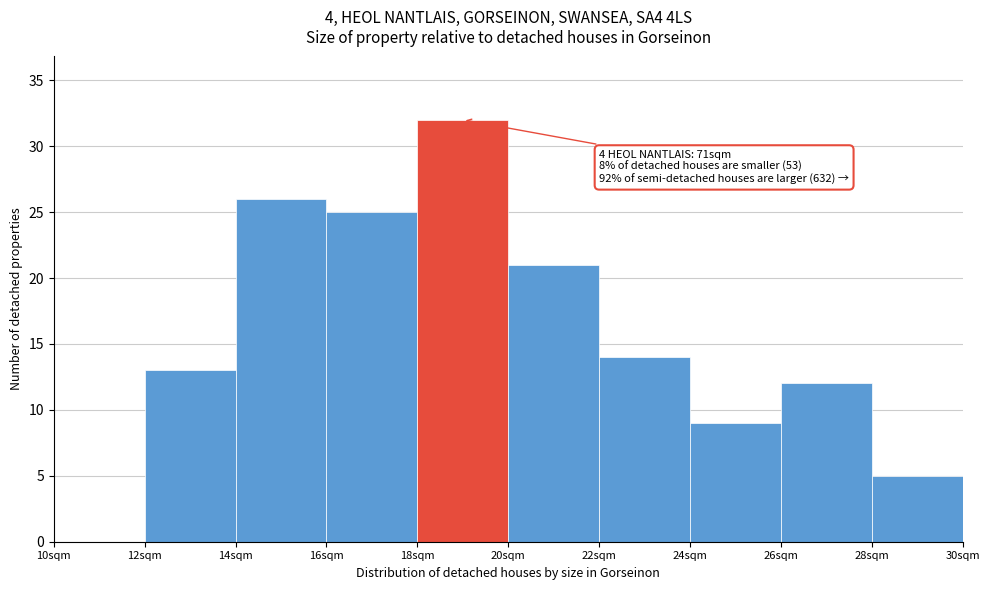

Over which range of the x-axis is the bar tallest?

18 to 20